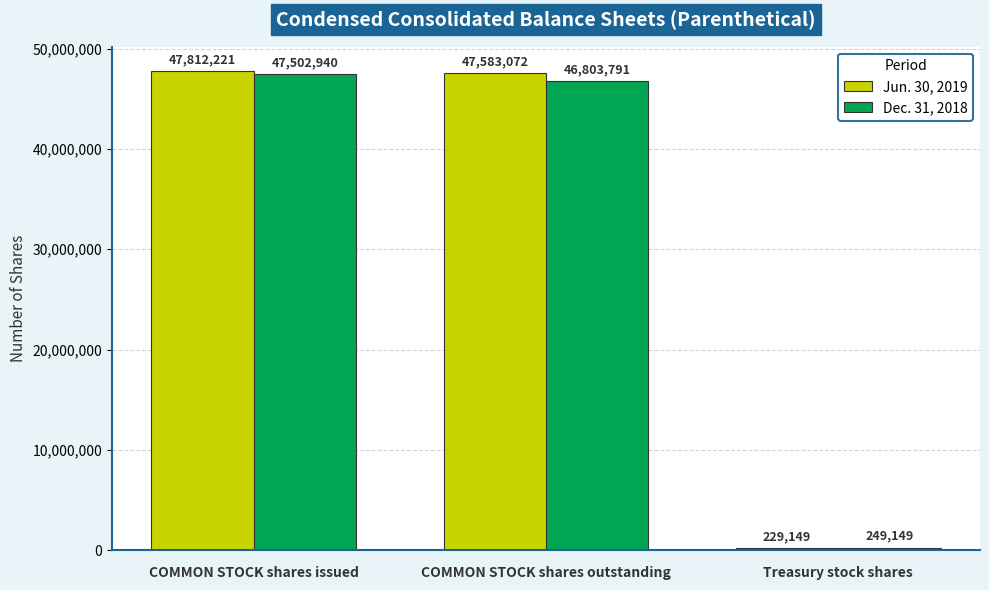

What is the approximate value of Dec. 31, 2018 at COMMON STOCK shares issued, to the nearest 100?

47502900